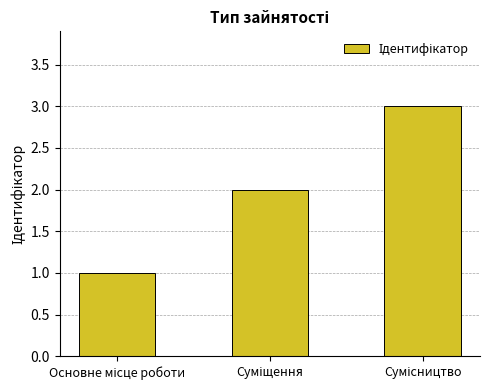

What is the smallest value displayed?

1